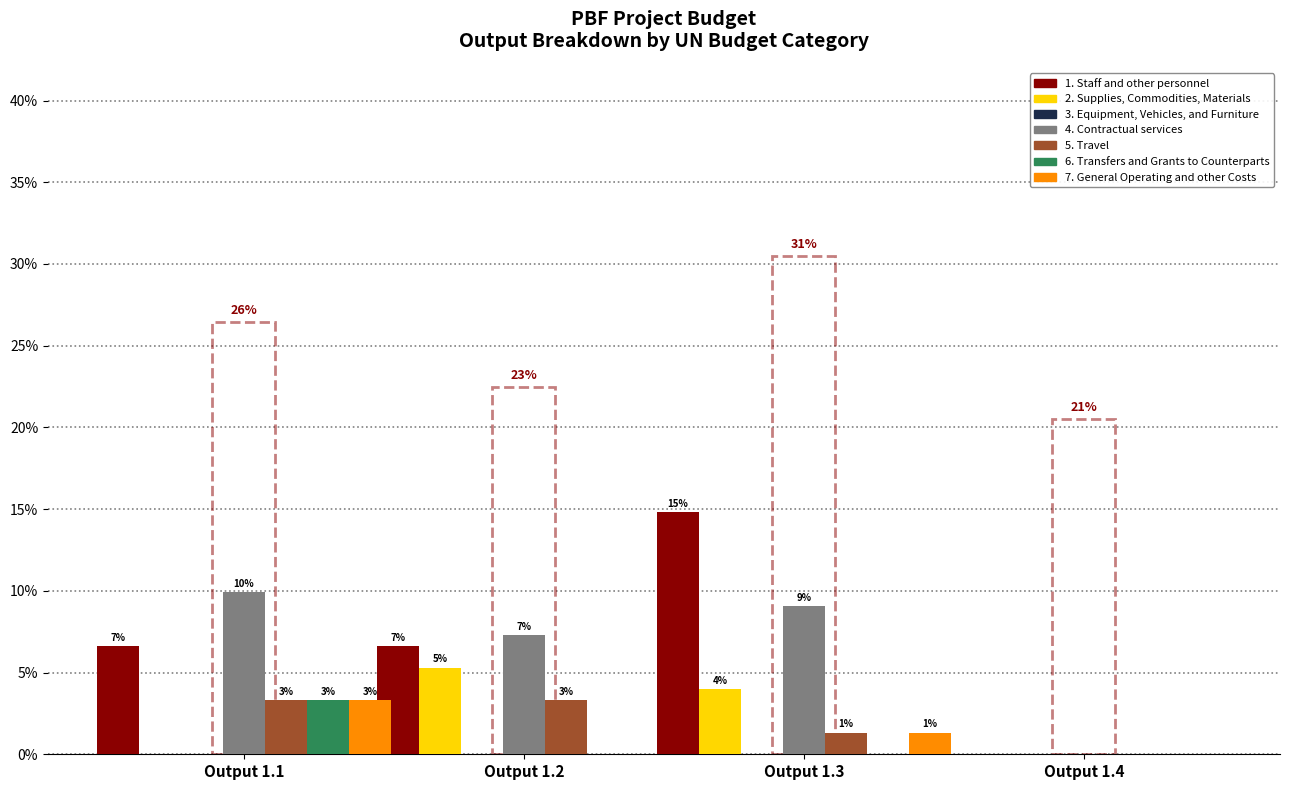

What position from the left is 6?

7